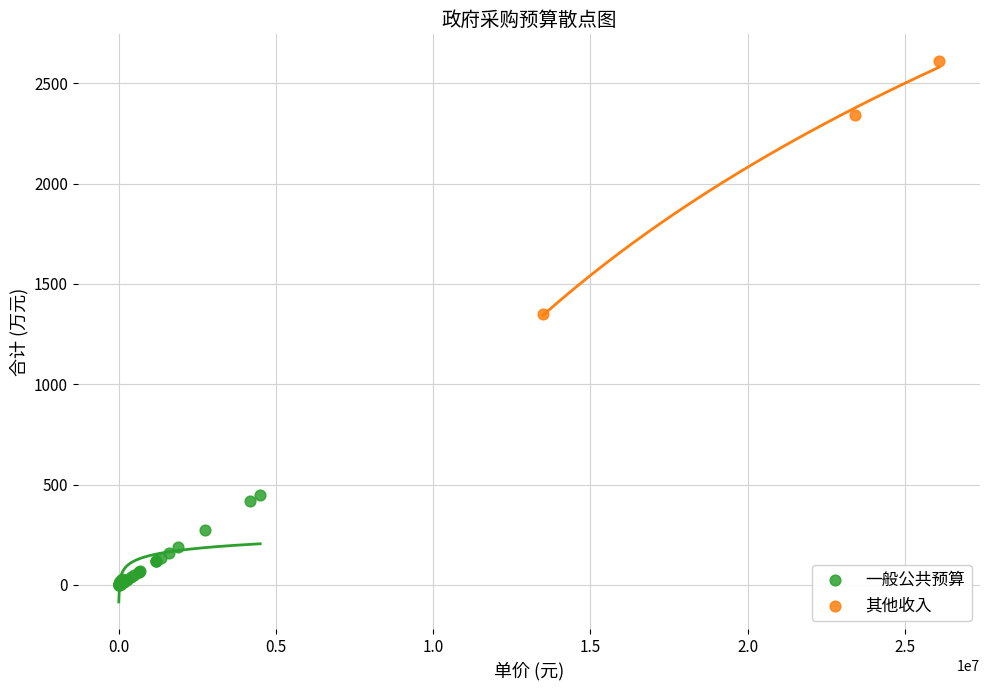

Which series reaches the minimum Y coordinate?

一般公共预算